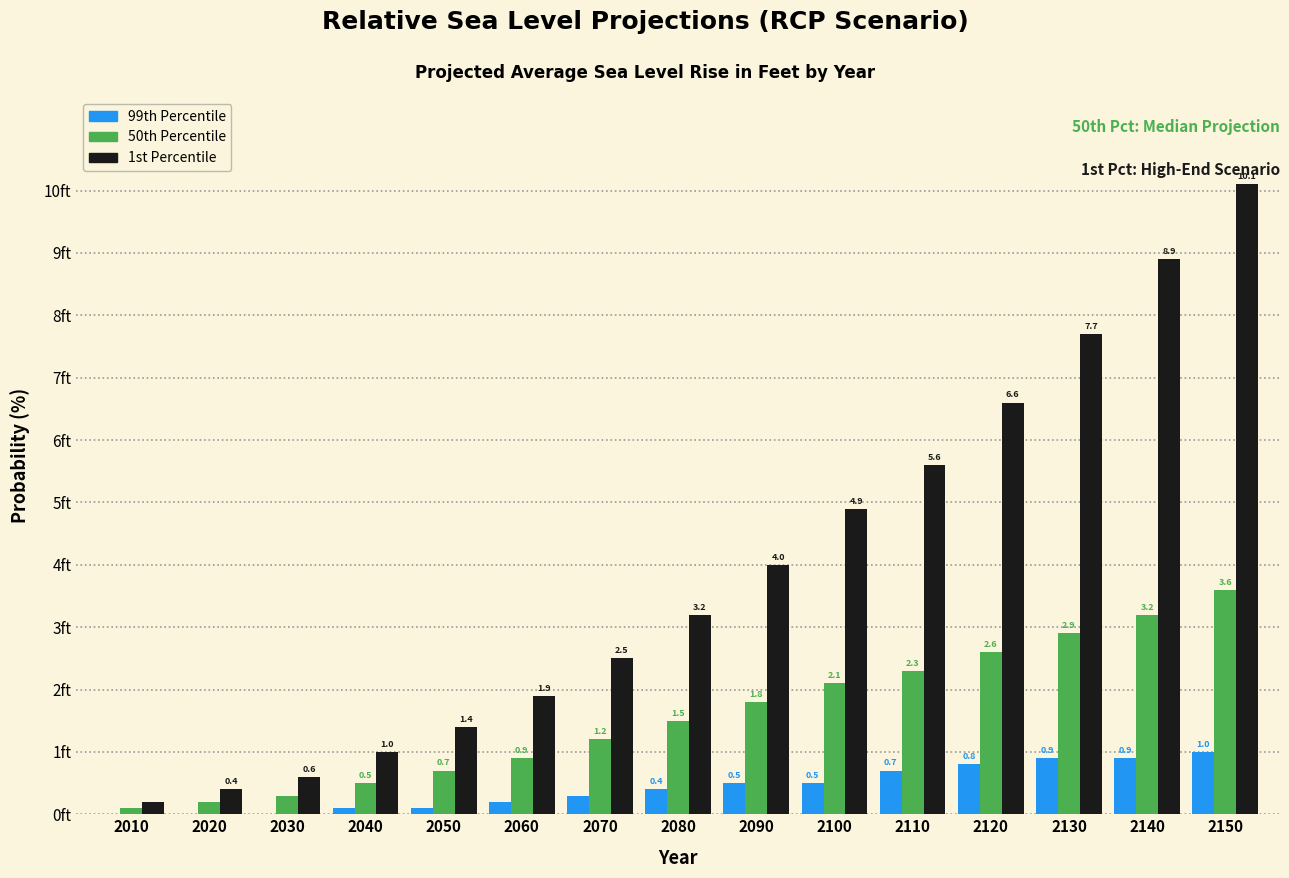

Between 2100 and 2130, which series saw the biggest shift?

1st Percentile